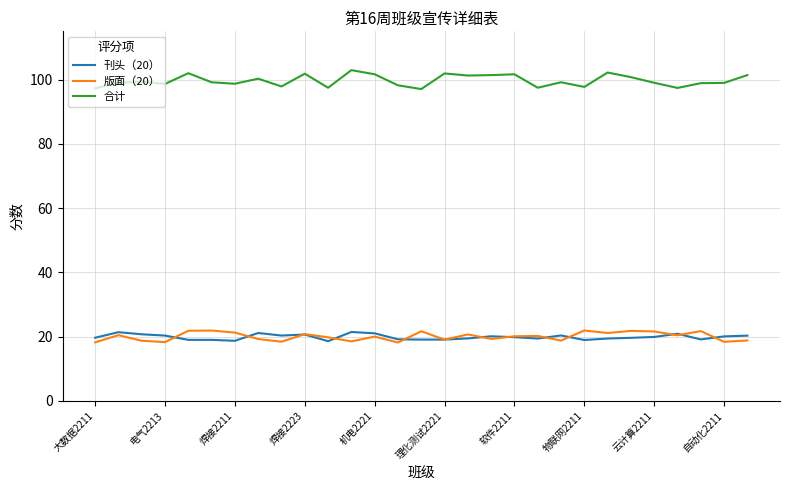

Which series has the widest spread of values?

合计